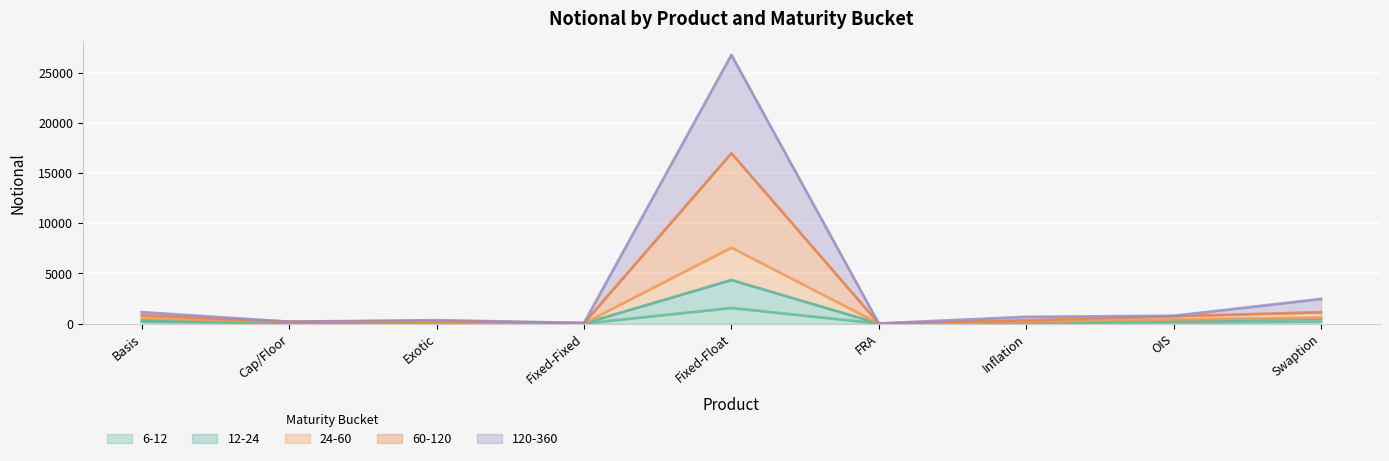

Which category has the highest value across all series?

Fixed-Float